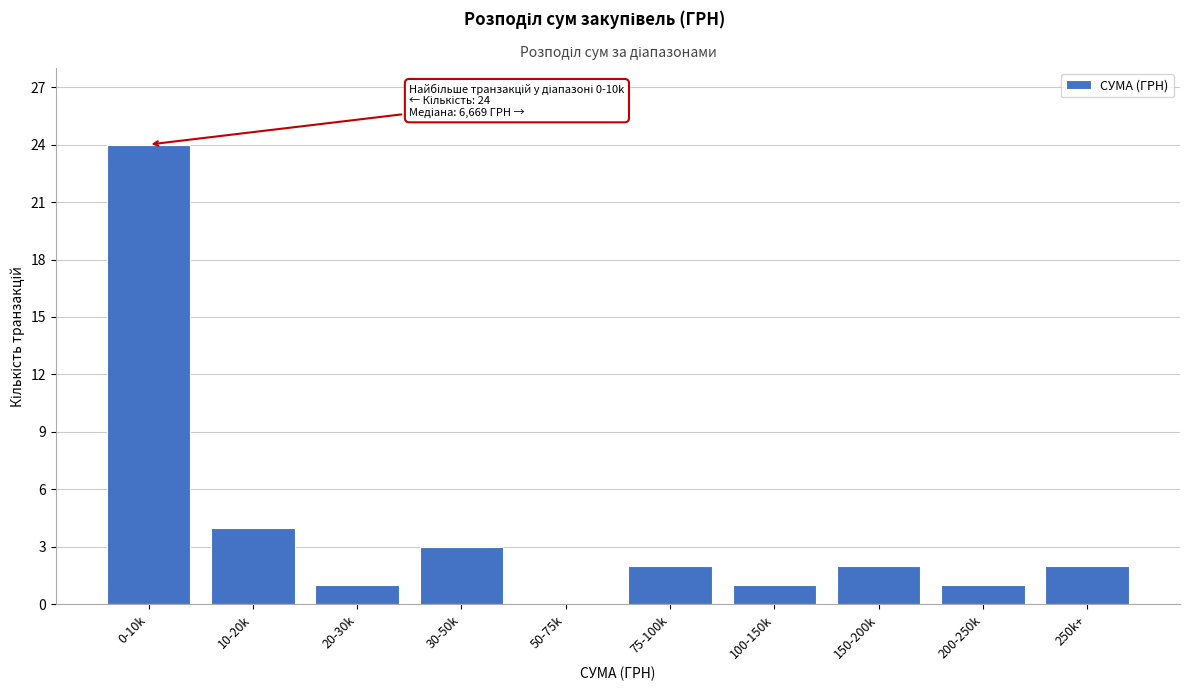

Reading right to left, list all the values displayed in this chart.

250k+=2	200-250k=1	150-200k=2	100-150k=1	75-100k=2	50-75k=0	30-50k=3	20-30k=1	10-20k=4	0-10k=24